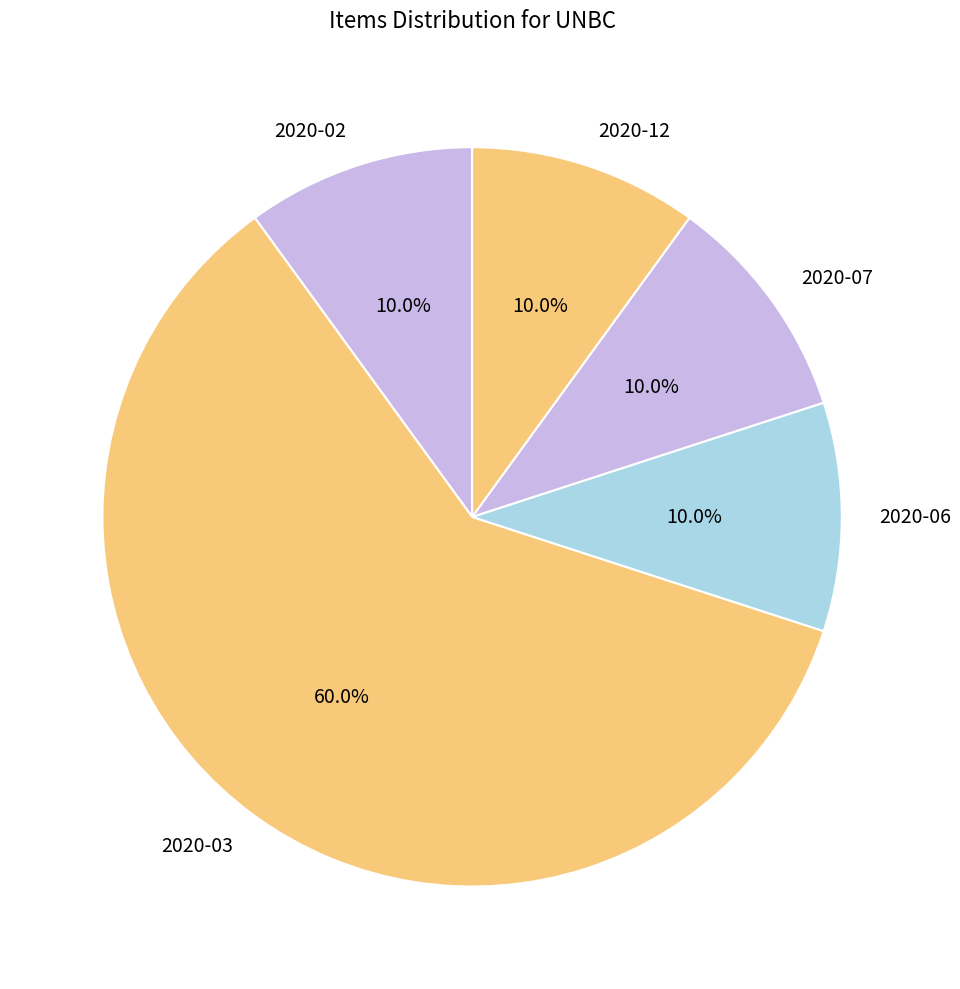

Combined, do 2020-06 and 2020-02 account for over 50%?

No